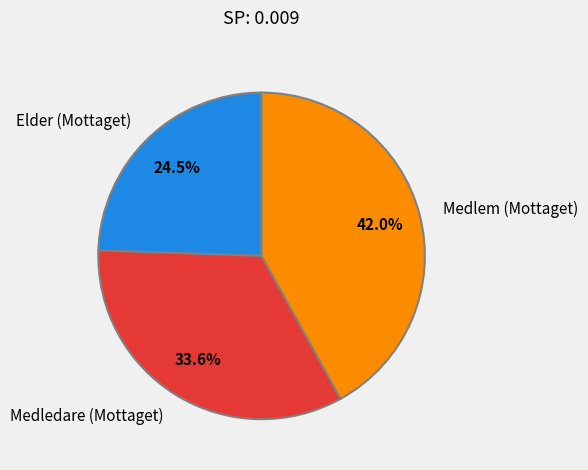

Is there a majority slice in this chart?

No